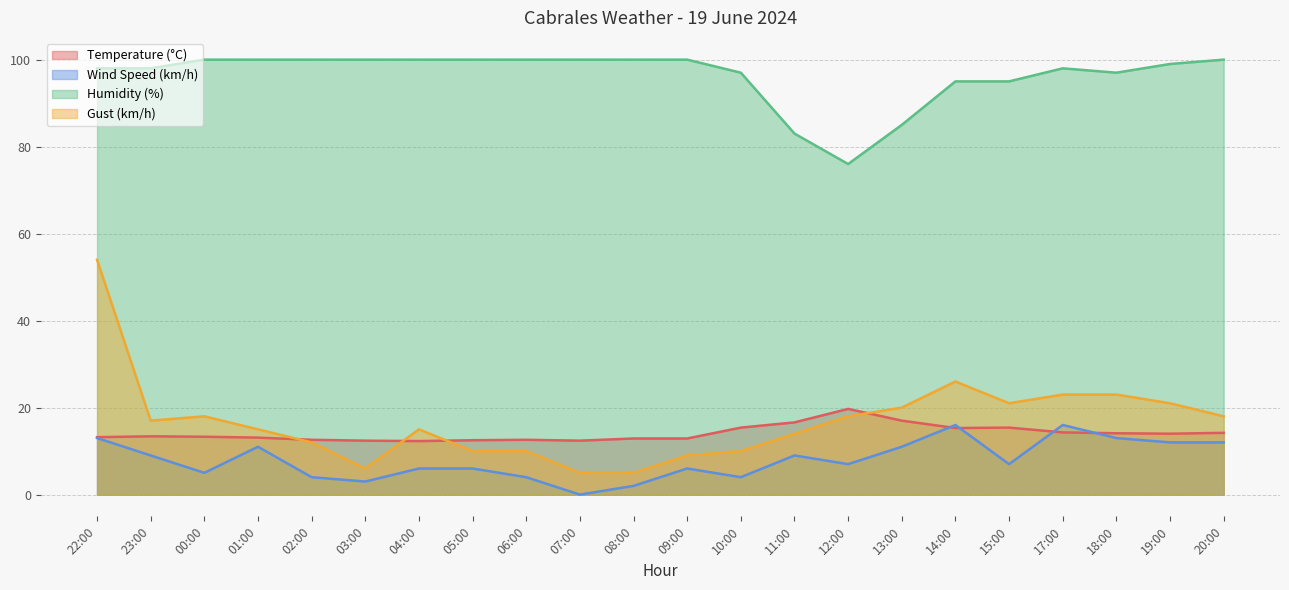

True or false: Humidity (%) has more than 0 points higher than both neighbors.

True